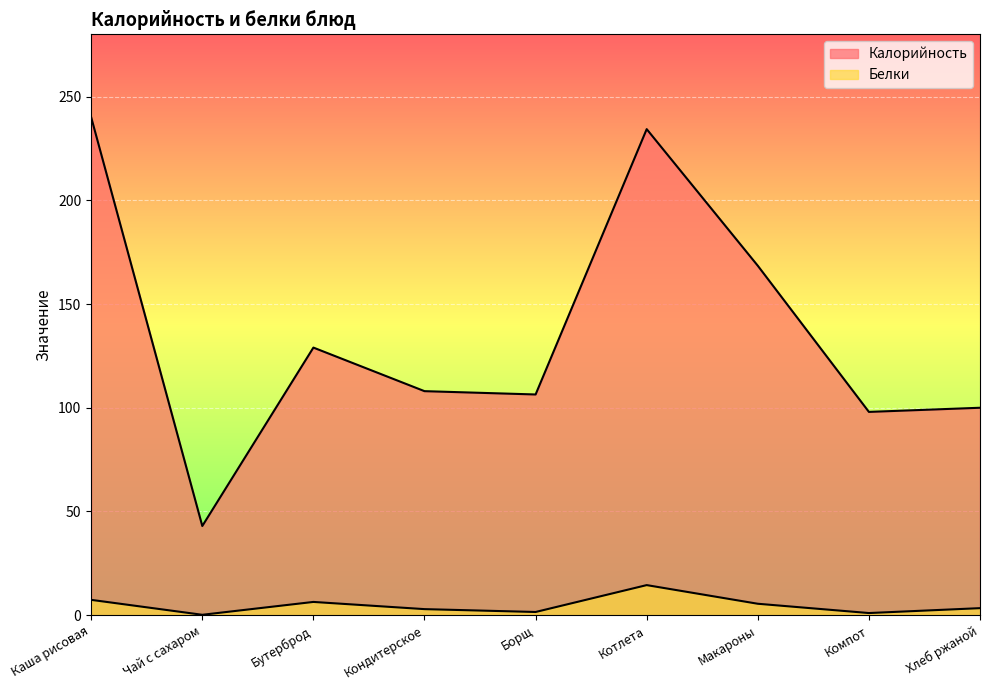

At how many categories does at least one series exceed 205?

2